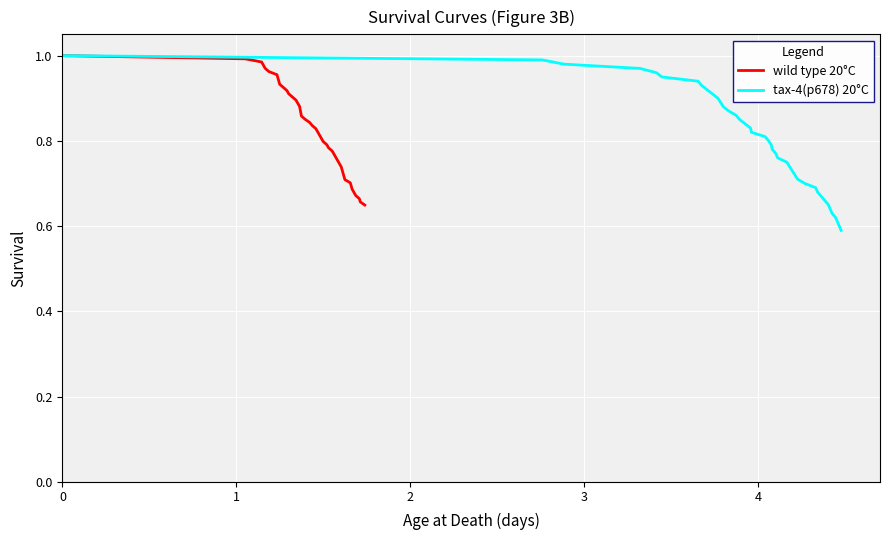

What are all the series names shown in the legend?

wild type 20°C, tax-4(p678) 20°C